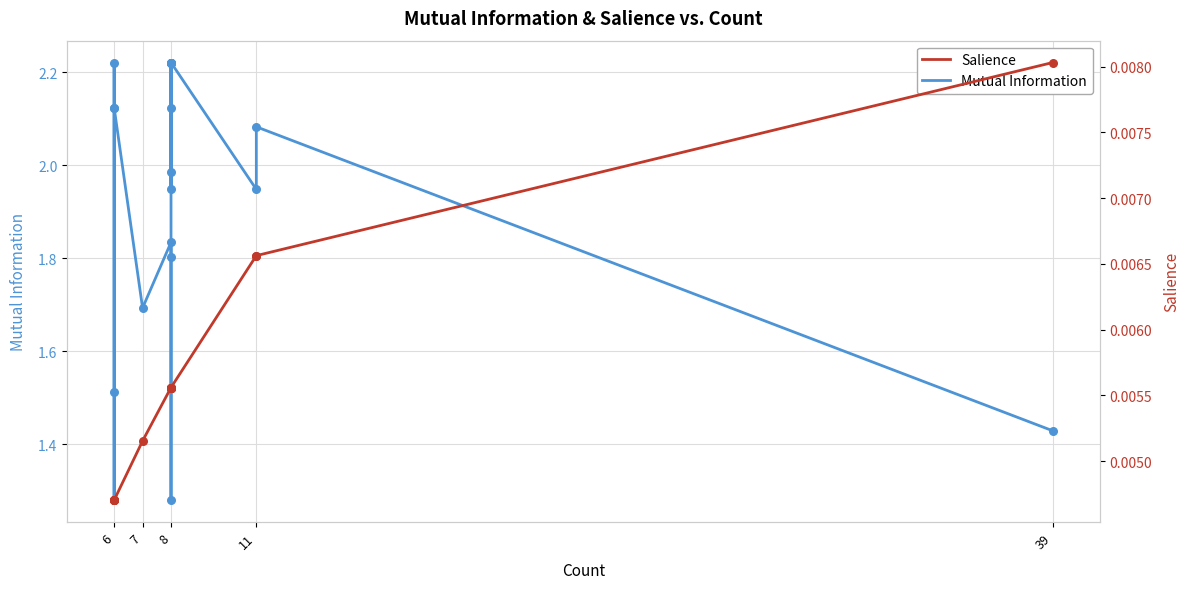

Which series contains the highest Y value?

Mutual Information